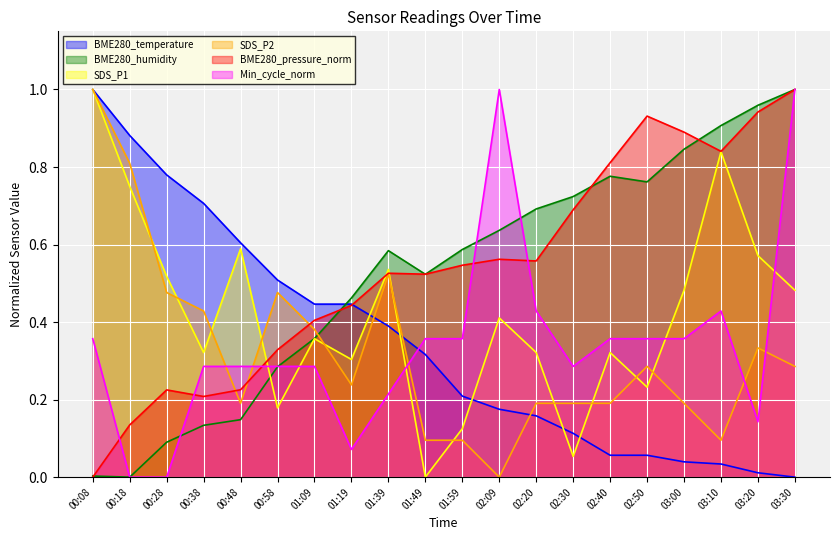

Which category has the lowest value across all series?

03:30